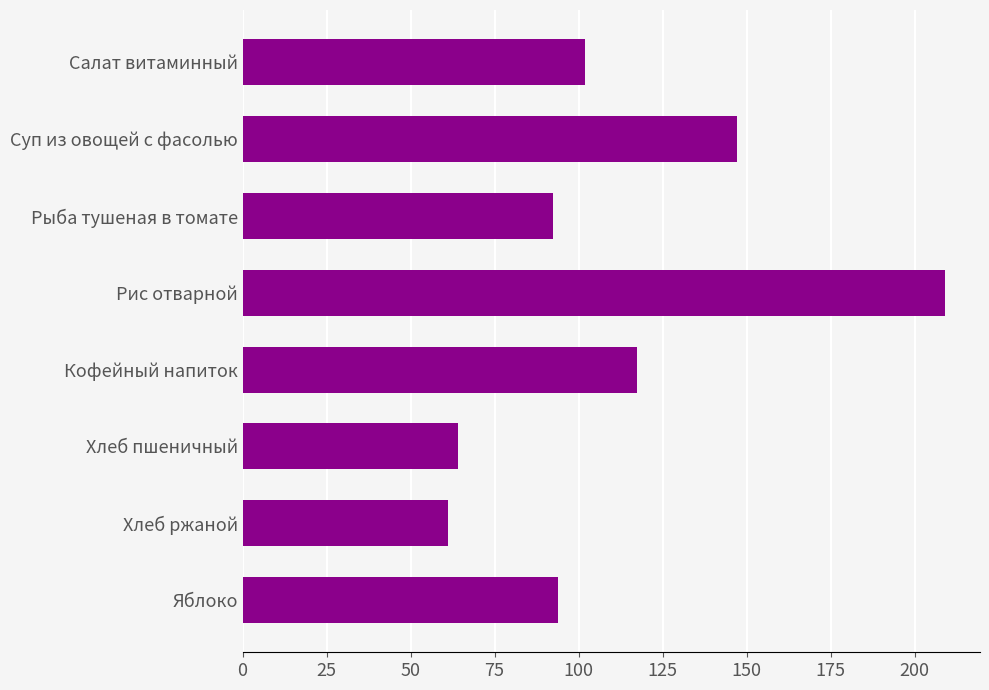

What value does the data have at Хлеб ржаной?

61.2